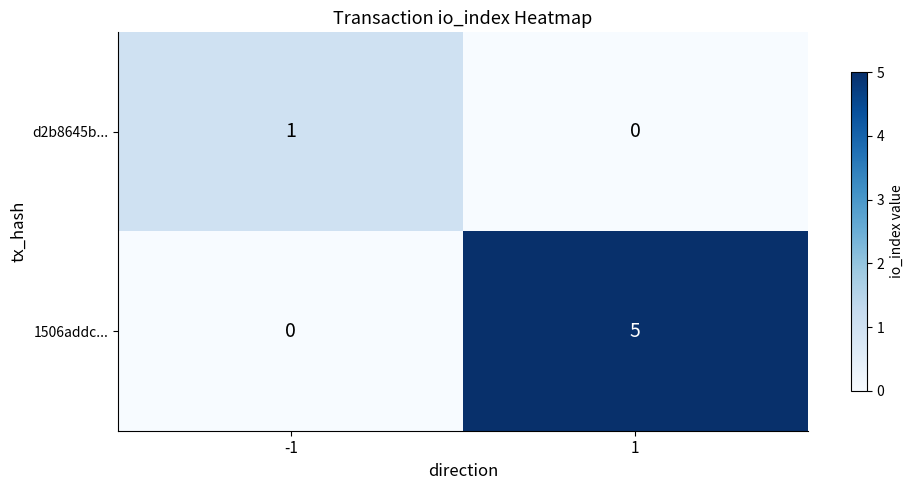

At how many categories does at least one series exceed 0?

2